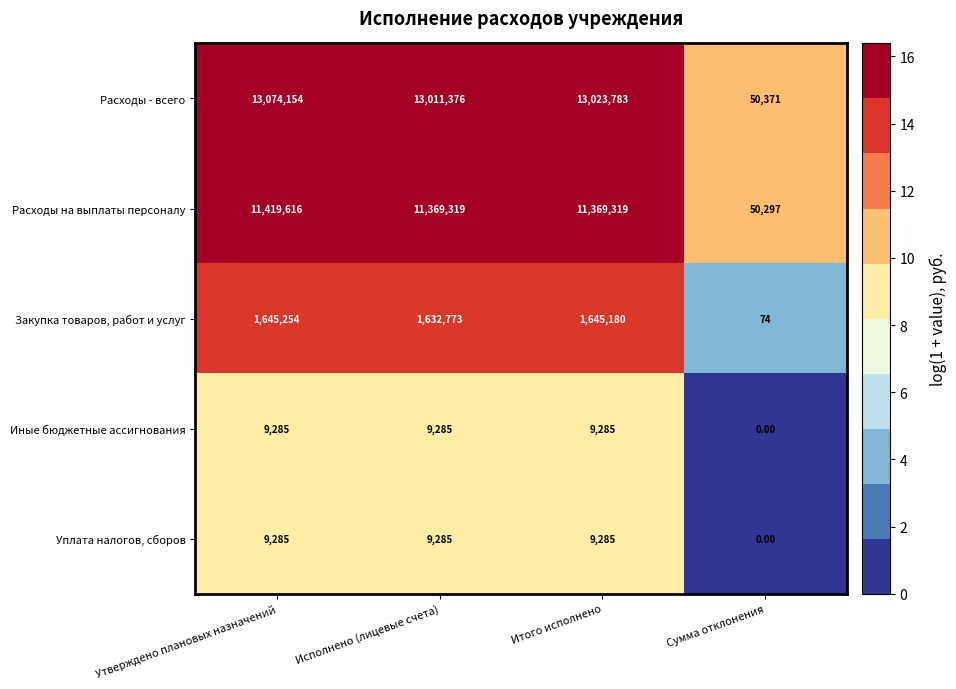

What is the sum of the Расходы - всего values at Утверждено плановых назначений and Сумма отклонения?

13124525